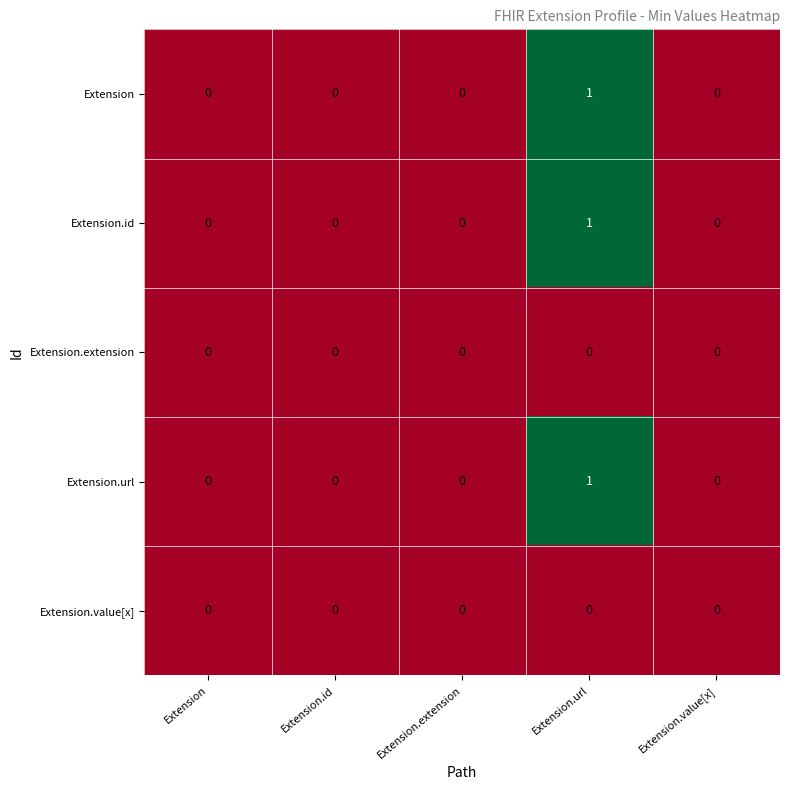

Reading right to left, transcribe all the data shown in this chart.

Extension: Extension.value[x]=0	Extension.url=1	Extension.extension=0	Extension.id=0	Extension=0
Extension.id: Extension.value[x]=0	Extension.url=1	Extension.extension=0	Extension.id=0	Extension=0
Extension.extension: Extension.value[x]=0	Extension.url=0	Extension.extension=0	Extension.id=0	Extension=0
Extension.url: Extension.value[x]=0	Extension.url=1	Extension.extension=0	Extension.id=0	Extension=0
Extension.value[x]: Extension.value[x]=0	Extension.url=0	Extension.extension=0	Extension.id=0	Extension=0